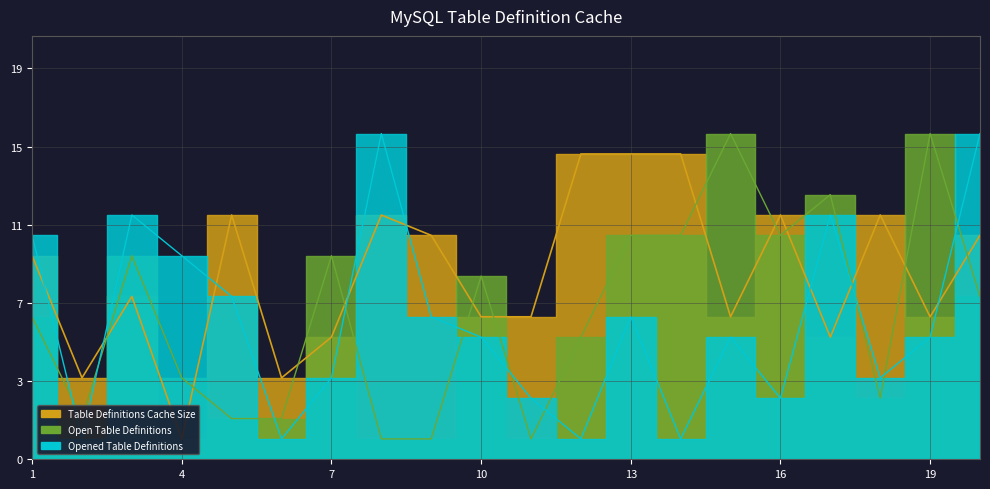

List the labels in order of C2 value, smallest first.

8, 9, 11, 2, 5, 6, 18, 4, 12, 1, 20, 10, 3, 7, 13, 14, 16, 17, 15, 19